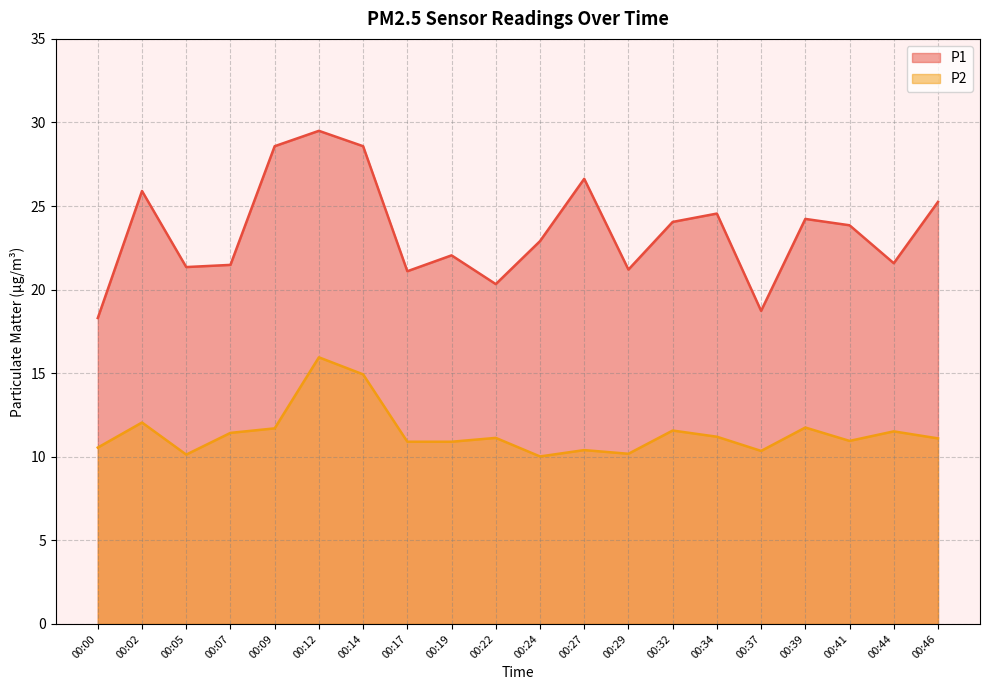

How many interior local peaks does the P2 series have?

7